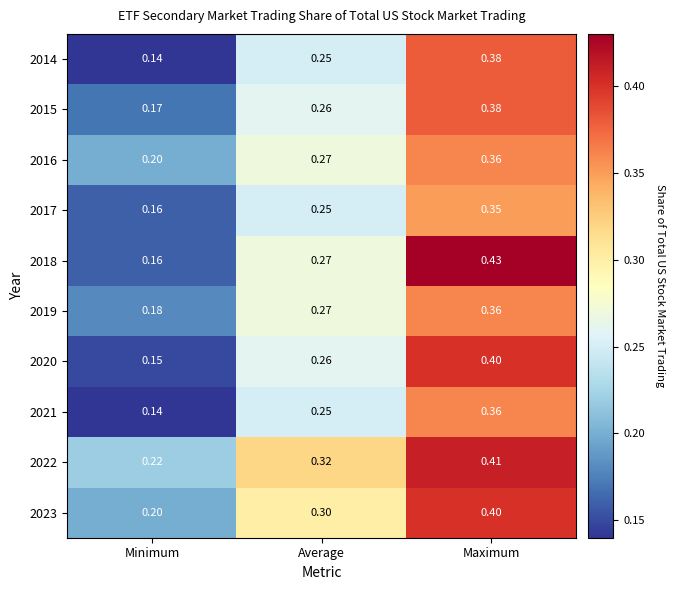

List the labels in order of 2015 value, smallest first.

Minimum, Average, Maximum